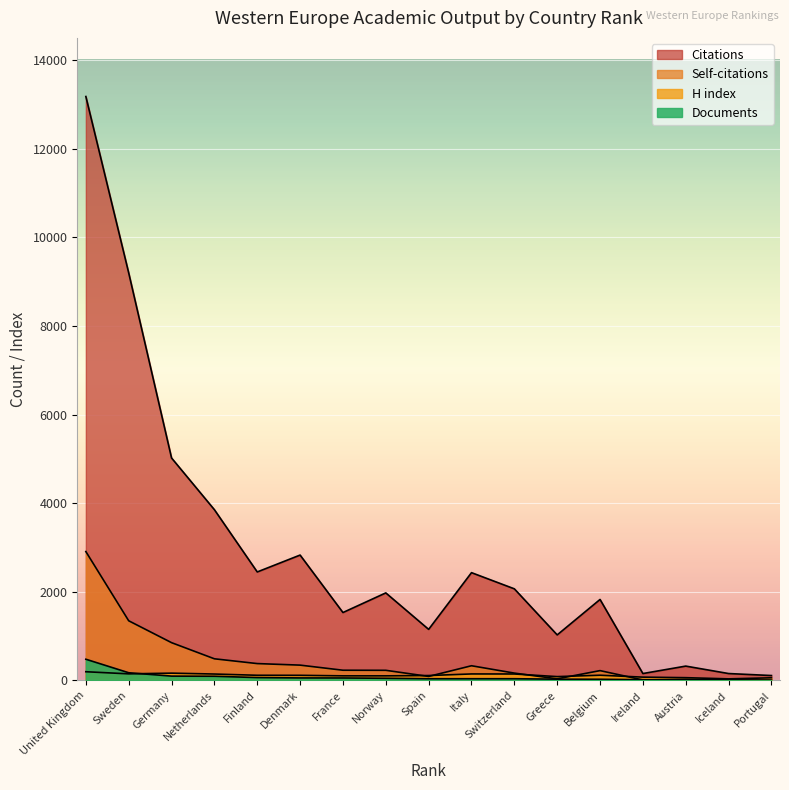

Reading right to left, list all the values displayed in this chart.

Documents: 1	6	9	15	25	27	37	37	37	47	54	55	63	93	96	172	477
Citations: 109	154	322	154	1826	1026	2066	2431	1151	1974	1531	2828	2447	3852	5019	9196	13177
Self-citations: 4	12	25	9	220	35	164	330	89	227	229	344	379	487	851	1345	2907
H index: 58	34	61	73	116	85	144	145	109	102	102	114	115	143	163	147	195